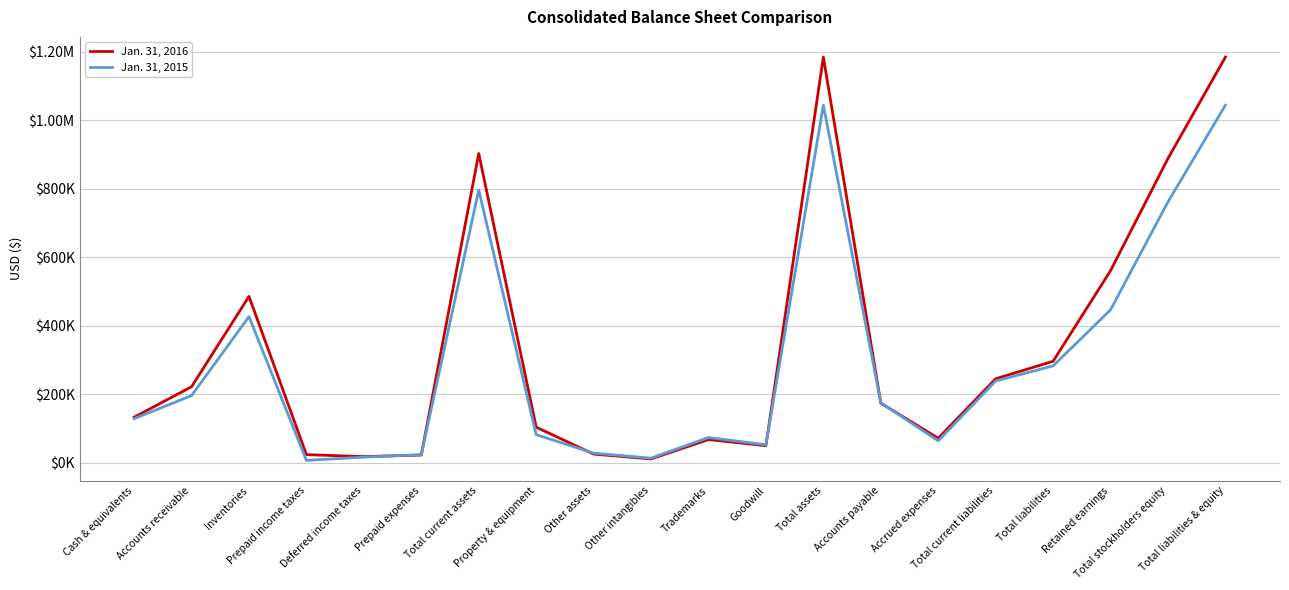

What is the total value across all series at Other assets?

52607